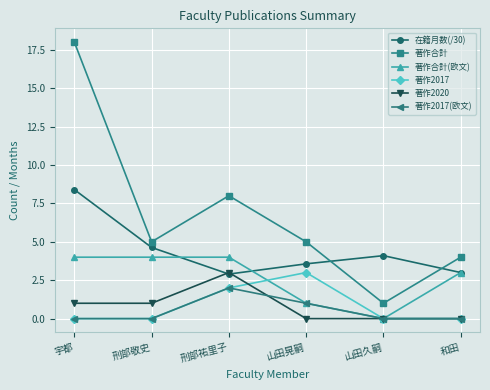

Which series has the largest total across all categories?

著作合計